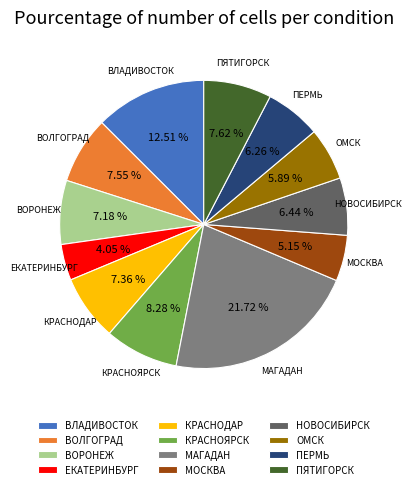

What is the ratio of the value at ВЛАДИВОСТОК to the value at МОСКВА?

2.4